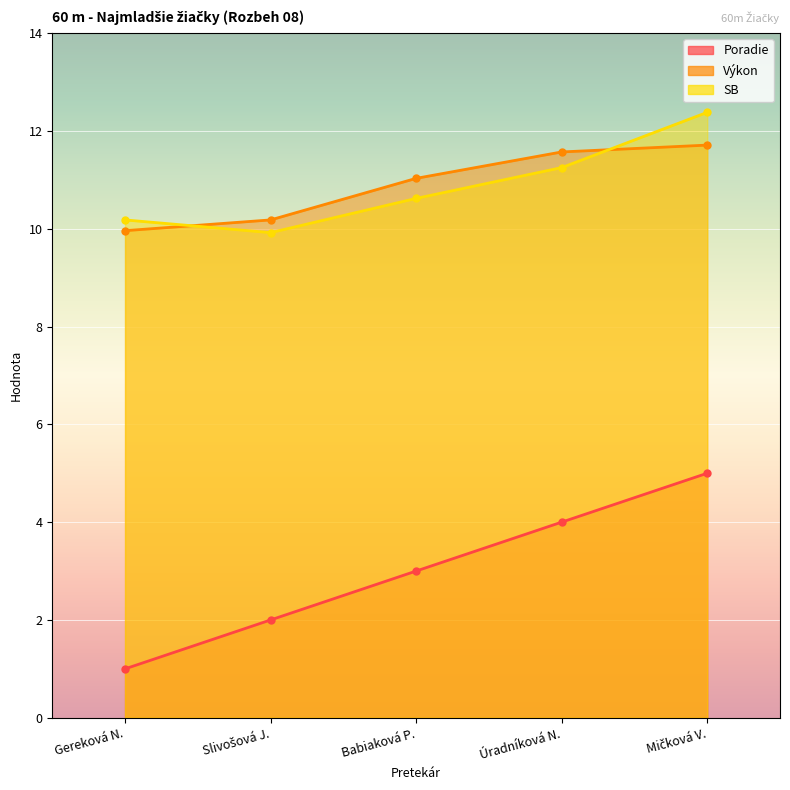

True or false: Poradie and SB intersect in this chart.

False